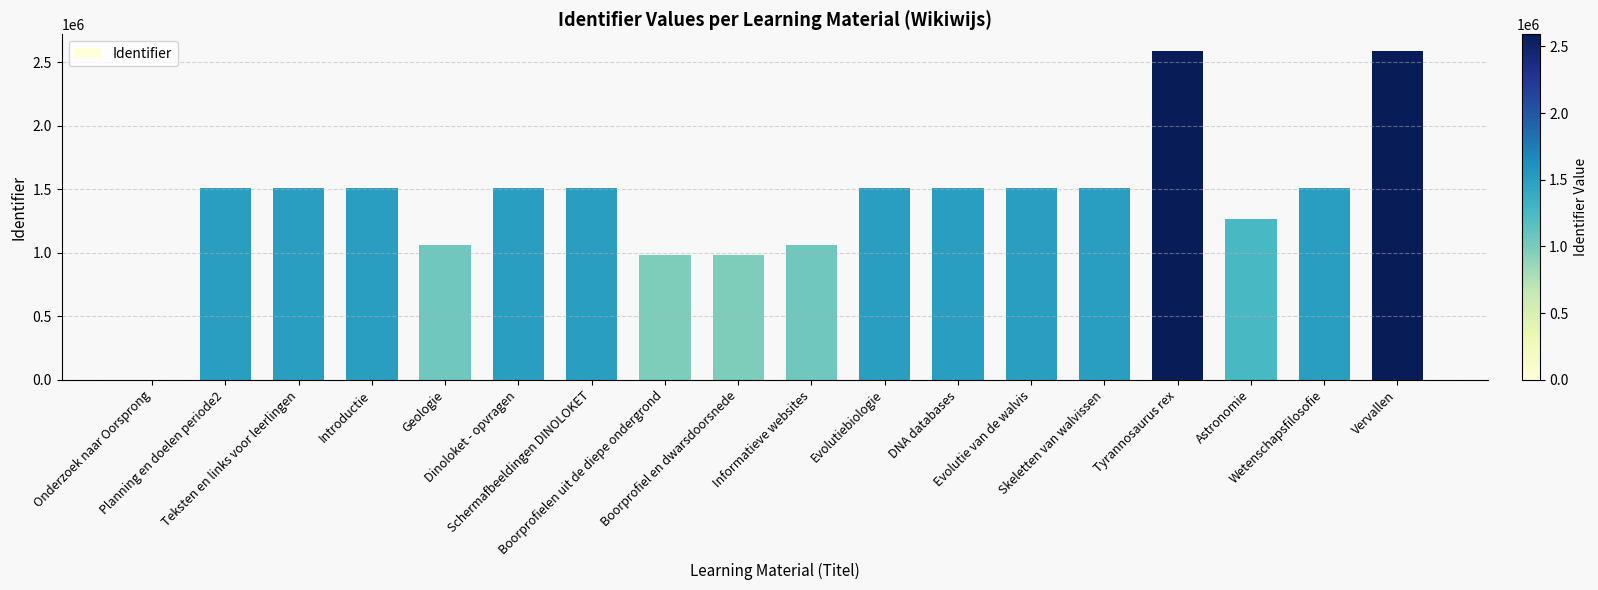

What is the greatest value displayed?

2590704